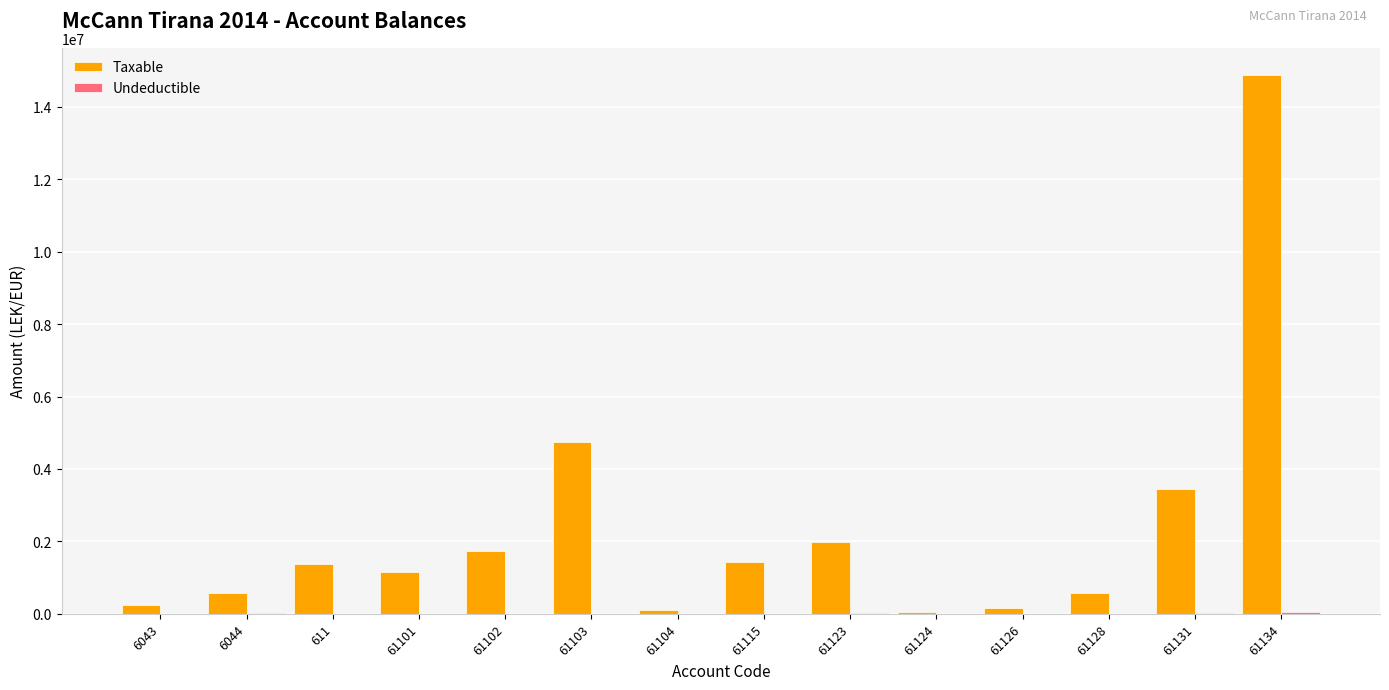

Which label corresponds to the largest value in the chart?

61134